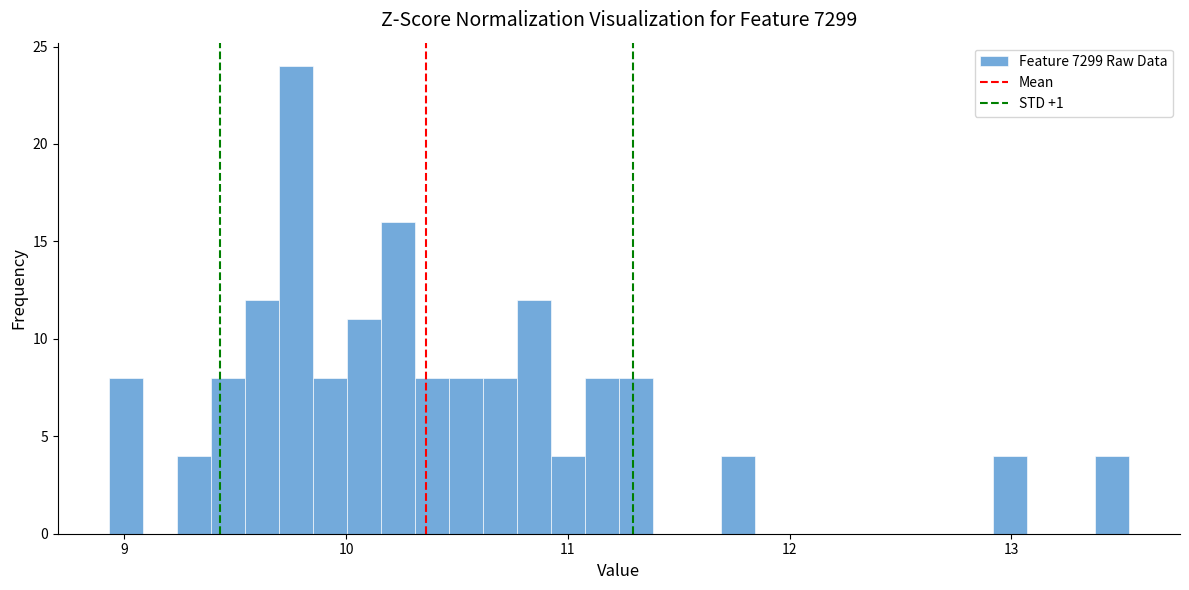

Around what value on the x-axis is the tallest bar? Give the approximate position of its centre, as read against the axis.

9.8